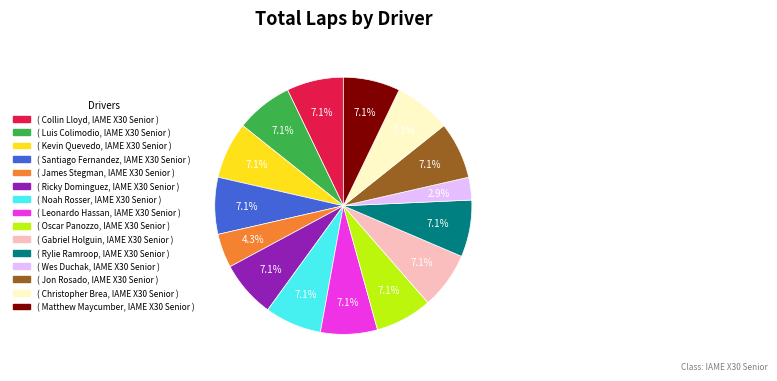

How many segments does this pie chart have?

15